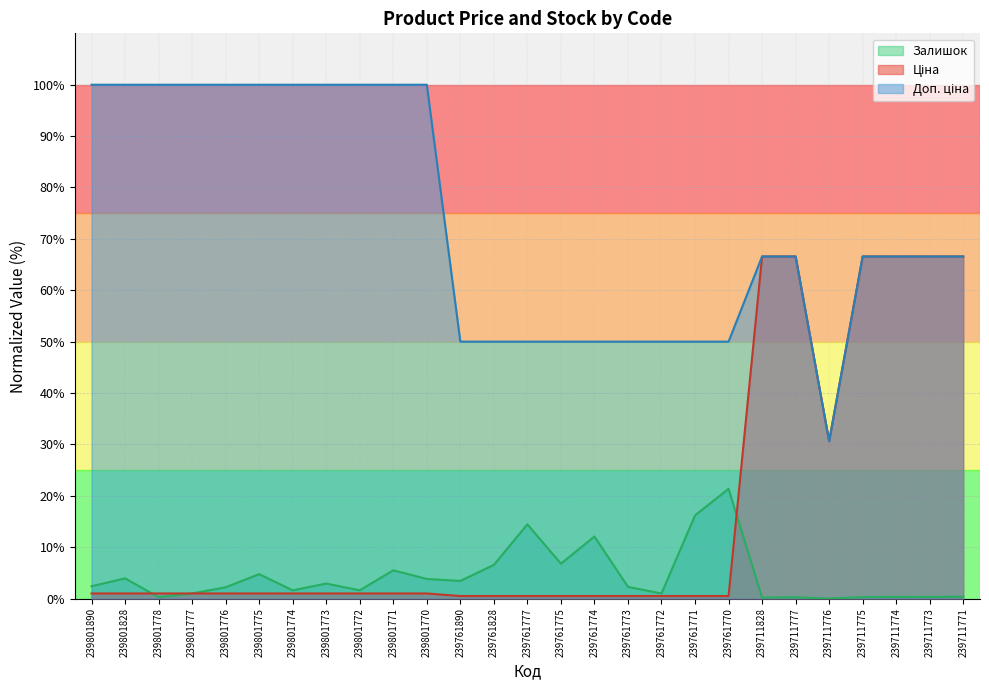

What value does the Ціна series have at 239801771?

1.0